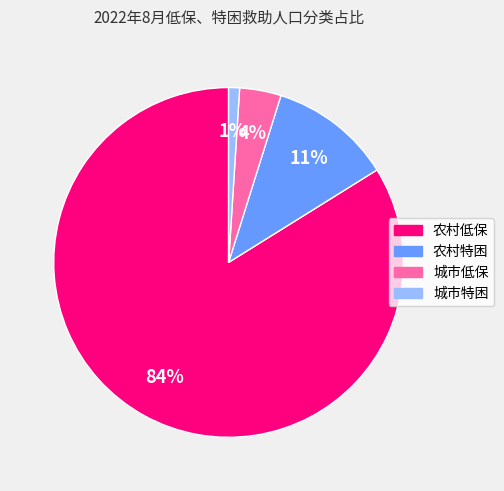

Do 城市特困 and 农村特困 together represent more than half of the pie?

No